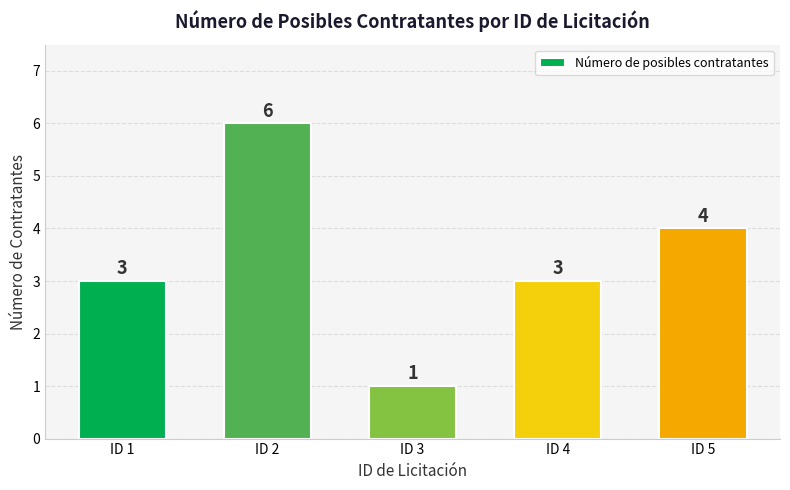

Is it true that the value at ID 2 is 6?

True